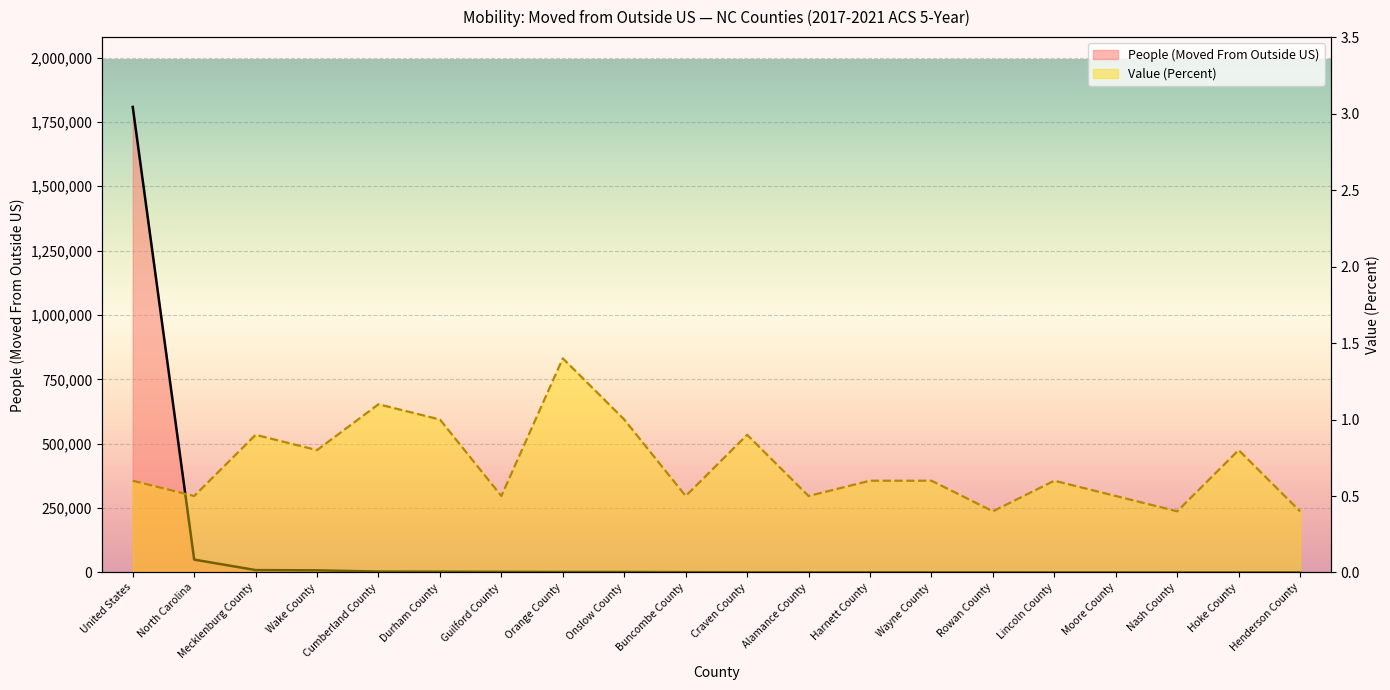

Reading left to right, transcribe all the data shown in this chart.

People (Moved From Outside US): United States=1808191.0	North Carolina=50113.0	Mecklenburg County=9422.0	Wake County=8352.0	Cumberland County=3655.0	Durham County=3234.0	Guilford County=2601.0	Orange County=2017.0	Onslow County=2017.0	Buncombe County=1305.0	Craven County=874.0	Alamance County=808.0	Harnett County=796.0	Wayne County=655.0	Rowan County=626.0	Lincoln County=549.0	Moore County=518.0	Nash County=416.0	Hoke County=418.0	Henderson County=433.0
Value (Percent): United States=0.6	North Carolina=0.5	Mecklenburg County=0.9	Wake County=0.8	Cumberland County=1.1	Durham County=1.0	Guilford County=0.5	Orange County=1.4	Onslow County=1.0	Buncombe County=0.5	Craven County=0.9	Alamance County=0.5	Harnett County=0.6	Wayne County=0.6	Rowan County=0.4	Lincoln County=0.6	Moore County=0.5	Nash County=0.4	Hoke County=0.8	Henderson County=0.4